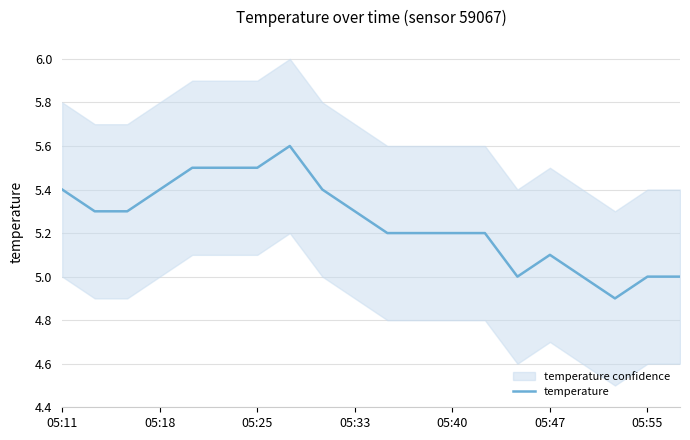

Is it true that temperature equals 5.2 at 05:40?

True